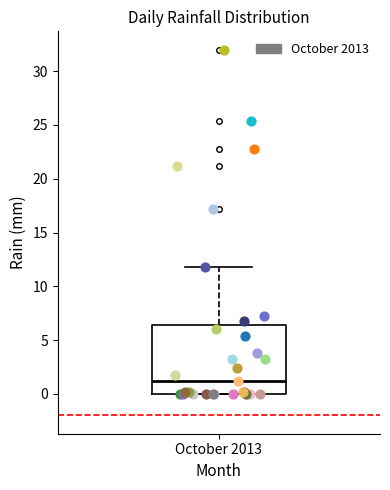

Where does the median line of the box for October 2013 sit on the y-axis? The values are not printed on the chart, so give them approximately, as read against the axis.

1.0